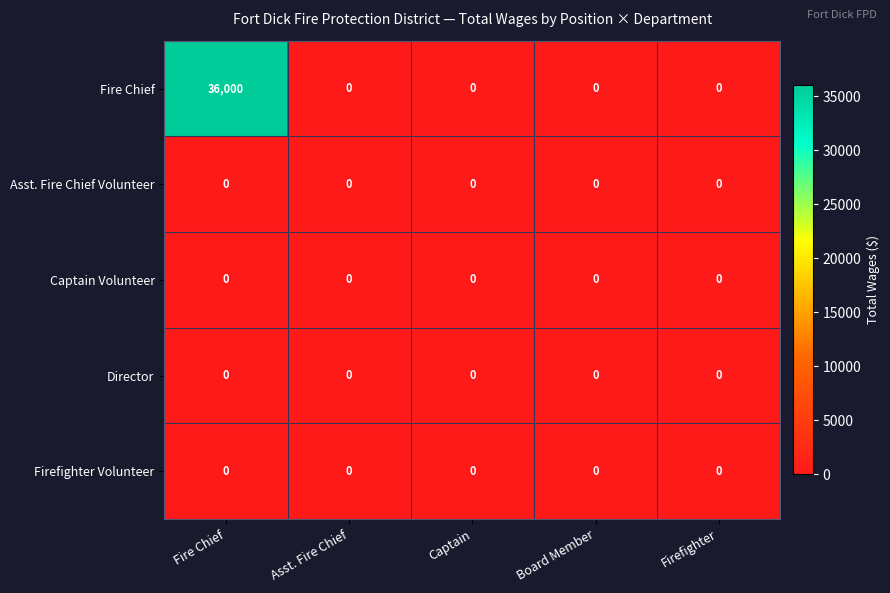

How many series are shown in this chart?

5